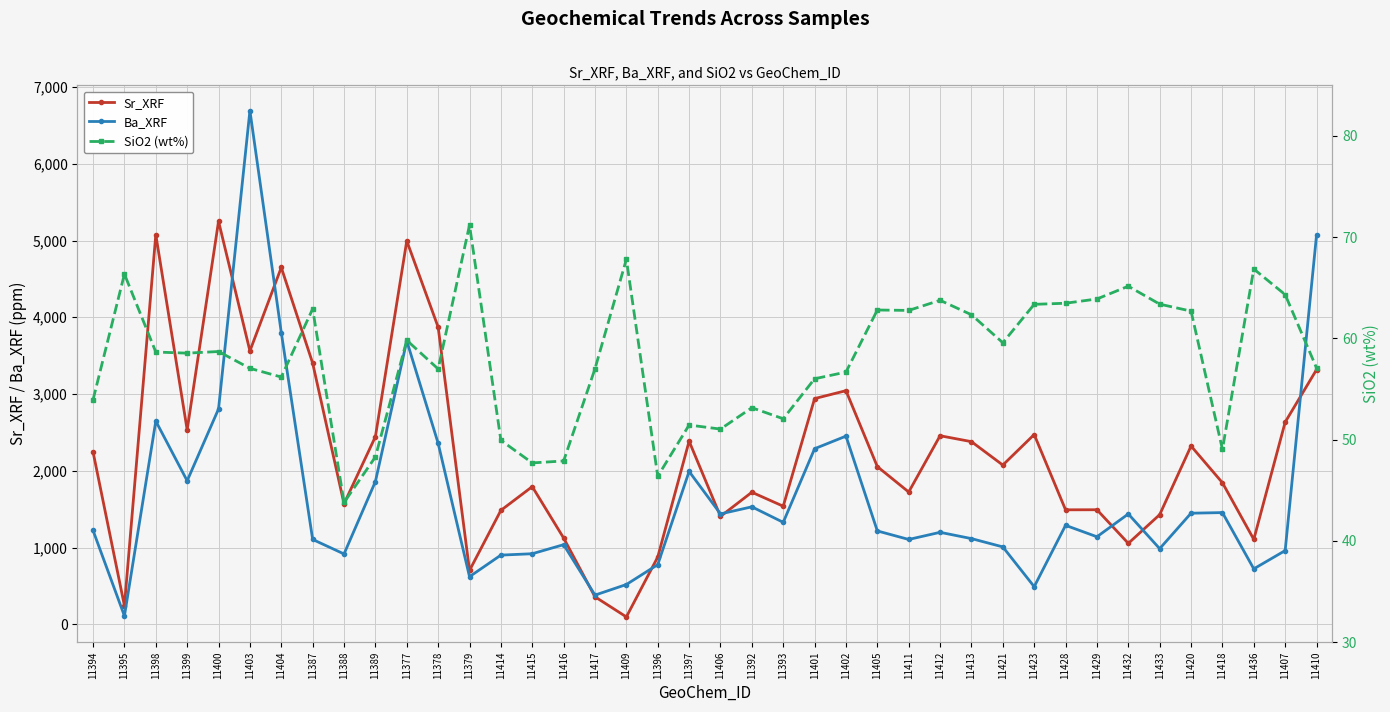

Reading left to right, list all the values displayed in this chart.

Sr_XRF: 2246.0	243.0	5076.0	2533.0	5251.0	3561.0	4649.0	3403.0	1571.0	2445.0	4996.0	3872.0	702.0	1485.0	1794.0	1125.0	359.0	97.0	877.0	2386.0	1406.0	1721.0	1539.0	2941.0	3044.0	2055.0	1724.0	2457.0	2380.0	2075.0	2473.0	1492.0	1493.0	1055.0	1429.0	2323.0	1845.0	1107.0	2634.0	3318.0
Ba_XRF: 1223.0	110.0	2648.0	1870.0	2806.0	6692.0	3801.0	1106.0	917.0	1860.0	3693.0	2359.0	621.0	902.0	920.0	1038.0	381.0	519.0	778.0	1992.0	1439.0	1531.0	1329.0	2288.0	2452.0	1217.0	1106.0	1199.0	1117.0	1009.0	491.0	1290.0	1141.0	1438.0	986.0	1448.0	1456.0	723.0	961.0	5070.0
SiO2 (wt%): 54.0	66.4	58.7	58.5	58.7	57.0	56.2	62.9	43.8	48.3	59.8	57.0	71.2	49.9	47.7	47.9	57.0	67.8	46.4	51.5	51.0	53.2	52.1	56.0	56.7	62.8	62.8	63.8	62.3	59.6	63.4	63.5	63.9	65.2	63.4	62.7	49.0	66.9	64.3	57.1